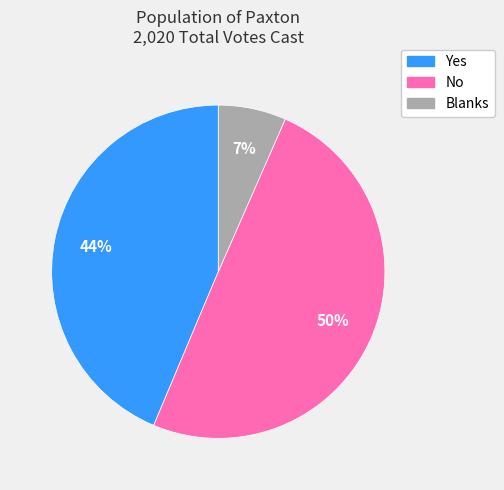

Which slice is the smallest?

Blanks